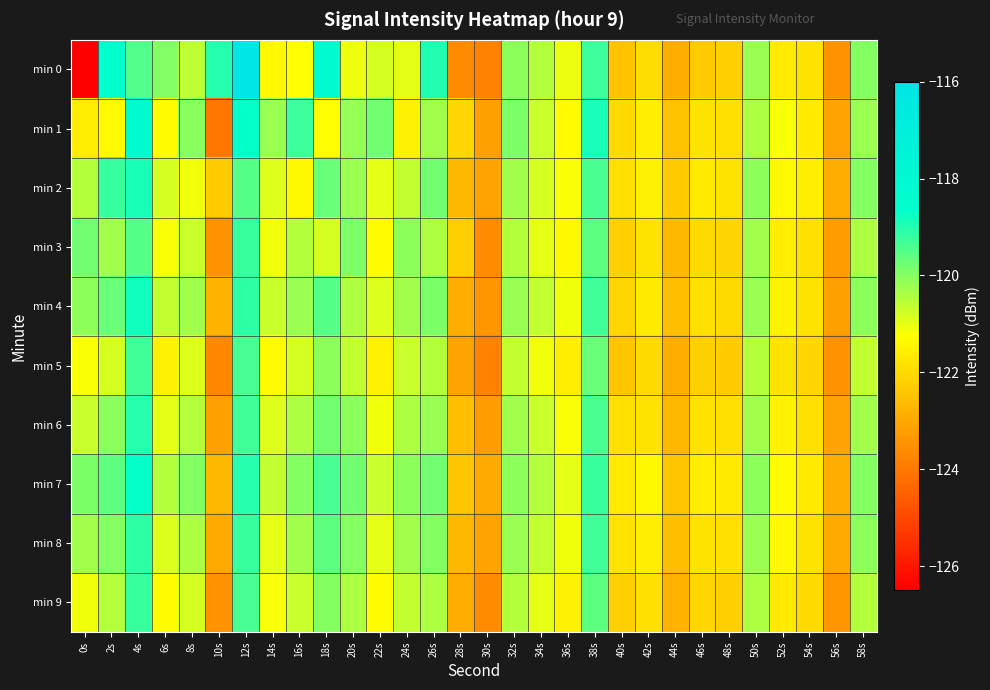

Reading left to right, transcribe all the data shown in this chart.

min 0: 0s=-126.5	2s=-118.5	4s=-119.5	6s=-120.0	8s=-120.6	10s=-119.0	12s=-116.1	14s=-121.4	16s=-121.2	18s=-118.3	20s=-121.0	22s=-120.8	24s=-121.0	26s=-119.0	28s=-123.6	30s=-123.8	32s=-120.1	34s=-120.5	36s=-121.1	38s=-119.3	40s=-122.4	42s=-122.0	44s=-122.9	46s=-122.3	48s=-122.2	50s=-120.2	52s=-121.7	54s=-121.8	56s=-123.5	58s=-120.0
min 1: 0s=-121.6	2s=-121.4	4s=-118.2	6s=-121.3	8s=-120.0	10s=-124.1	12s=-118.7	14s=-120.2	16s=-119.3	18s=-121.3	20s=-120.2	22s=-119.8	24s=-121.5	26s=-120.3	28s=-122.1	30s=-123.2	32s=-119.9	34s=-120.7	36s=-121.3	38s=-118.9	40s=-122.0	42s=-121.6	44s=-122.5	46s=-121.8	48s=-121.9	50s=-120.4	52s=-121.2	54s=-121.7	56s=-123.1	58s=-120.2
min 2: 0s=-120.5	2s=-119.2	4s=-118.9	6s=-120.8	8s=-121.1	10s=-122.3	12s=-119.5	14s=-120.9	16s=-121.4	18s=-119.7	20s=-120.2	22s=-121.0	24s=-120.6	26s=-119.8	28s=-122.7	30s=-123.1	32s=-120.3	34s=-120.8	36s=-121.2	38s=-119.4	40s=-121.9	42s=-121.5	44s=-122.3	46s=-121.7	48s=-121.8	50s=-120.1	52s=-121.4	54s=-121.6	56s=-122.9	58s=-120.0
min 3: 0s=-119.8	2s=-120.3	4s=-119.5	6s=-121.2	8s=-120.7	10s=-123.5	12s=-119.2	14s=-121.1	16s=-120.5	18s=-120.8	20s=-119.9	22s=-121.3	24s=-120.1	26s=-120.4	28s=-122.2	30s=-123.6	32s=-120.5	34s=-121.0	36s=-121.4	38s=-119.6	40s=-122.2	42s=-121.8	44s=-122.7	46s=-122.0	48s=-122.1	50s=-120.3	52s=-121.6	54s=-121.9	56s=-123.3	58s=-120.4
min 4: 0s=-120.1	2s=-119.7	4s=-118.8	6s=-120.6	8s=-120.3	10s=-122.8	12s=-119.1	14s=-120.7	16s=-120.2	18s=-119.5	20s=-120.4	22s=-120.9	24s=-120.3	26s=-119.9	28s=-122.9	30s=-123.4	32s=-120.2	34s=-120.6	36s=-121.1	38s=-119.3	40s=-122.1	42s=-121.7	44s=-122.6	46s=-121.9	48s=-122.0	50s=-120.2	52s=-121.5	54s=-121.8	56s=-123.2	58s=-120.1
min 5: 0s=-121.2	2s=-120.8	4s=-119.3	6s=-121.5	8s=-120.9	10s=-123.7	12s=-119.4	14s=-121.3	16s=-120.8	18s=-120.1	20s=-120.6	22s=-121.5	24s=-120.7	26s=-120.5	28s=-123.1	30s=-123.8	32s=-120.6	34s=-121.1	36s=-121.6	38s=-119.7	40s=-122.4	42s=-122.0	44s=-122.9	46s=-122.2	48s=-122.3	50s=-120.5	52s=-121.8	54s=-122.1	56s=-123.5	58s=-120.6
min 6: 0s=-120.7	2s=-120.1	4s=-119.0	6s=-121.0	8s=-120.5	10s=-123.2	12s=-119.3	14s=-120.9	16s=-120.4	18s=-119.8	20s=-120.1	22s=-121.1	24s=-120.4	26s=-120.2	28s=-122.6	30s=-123.3	32s=-120.3	34s=-120.7	36s=-121.2	38s=-119.4	40s=-121.9	42s=-121.8	44s=-122.7	46s=-121.8	48s=-121.9	50s=-120.3	52s=-121.5	54s=-121.9	56s=-123.1	58s=-120.3
min 7: 0s=-119.9	2s=-119.6	4s=-118.7	6s=-120.5	8s=-120.0	10s=-122.7	12s=-119.0	14s=-120.6	16s=-120.0	18s=-119.4	20s=-119.8	22s=-120.7	24s=-120.1	26s=-119.8	28s=-122.4	30s=-123.0	32s=-120.1	34s=-120.5	36s=-121.0	38s=-119.2	40s=-121.7	42s=-121.4	44s=-122.4	46s=-121.6	48s=-121.7	50s=-120.1	52s=-121.3	54s=-121.7	56s=-122.9	58s=-120.0
min 8: 0s=-120.3	2s=-120.0	4s=-119.1	6s=-120.9	8s=-120.4	10s=-123.0	12s=-119.2	14s=-121.0	16s=-120.3	18s=-119.6	20s=-120.0	22s=-121.0	24s=-120.3	26s=-120.0	28s=-122.7	30s=-123.1	32s=-120.2	34s=-120.6	36s=-121.1	38s=-119.3	40s=-121.8	42s=-121.6	44s=-122.6	46s=-121.8	48s=-121.9	50s=-120.2	52s=-121.4	54s=-121.8	56s=-123.0	58s=-120.1
min 9: 0s=-121.1	2s=-120.5	4s=-119.2	6s=-121.3	8s=-120.8	10s=-123.5	12s=-119.4	14s=-121.2	16s=-120.7	18s=-120.0	20s=-120.4	22s=-121.3	24s=-120.6	26s=-120.4	28s=-122.9	30s=-123.6	32s=-120.5	34s=-121.0	36s=-121.5	38s=-119.6	40s=-122.2	42s=-121.9	44s=-122.8	46s=-122.1	48s=-122.2	50s=-120.4	52s=-121.7	54s=-122.0	56s=-123.4	58s=-120.5